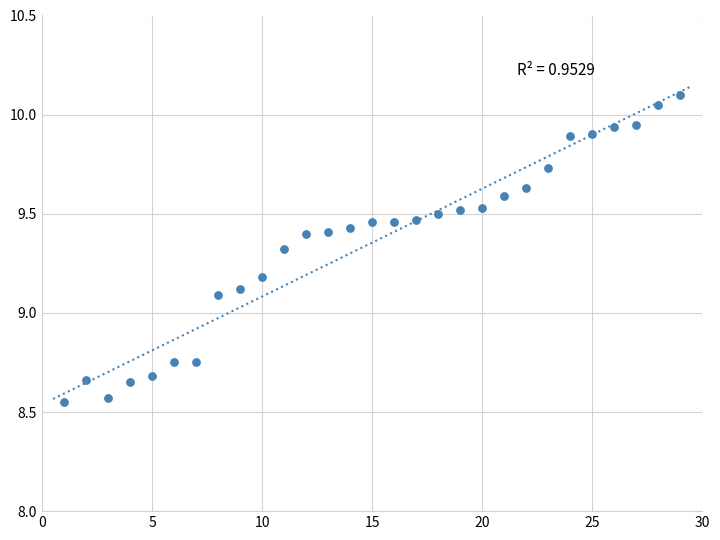

What is the range of X values (max minus min)?

28.0